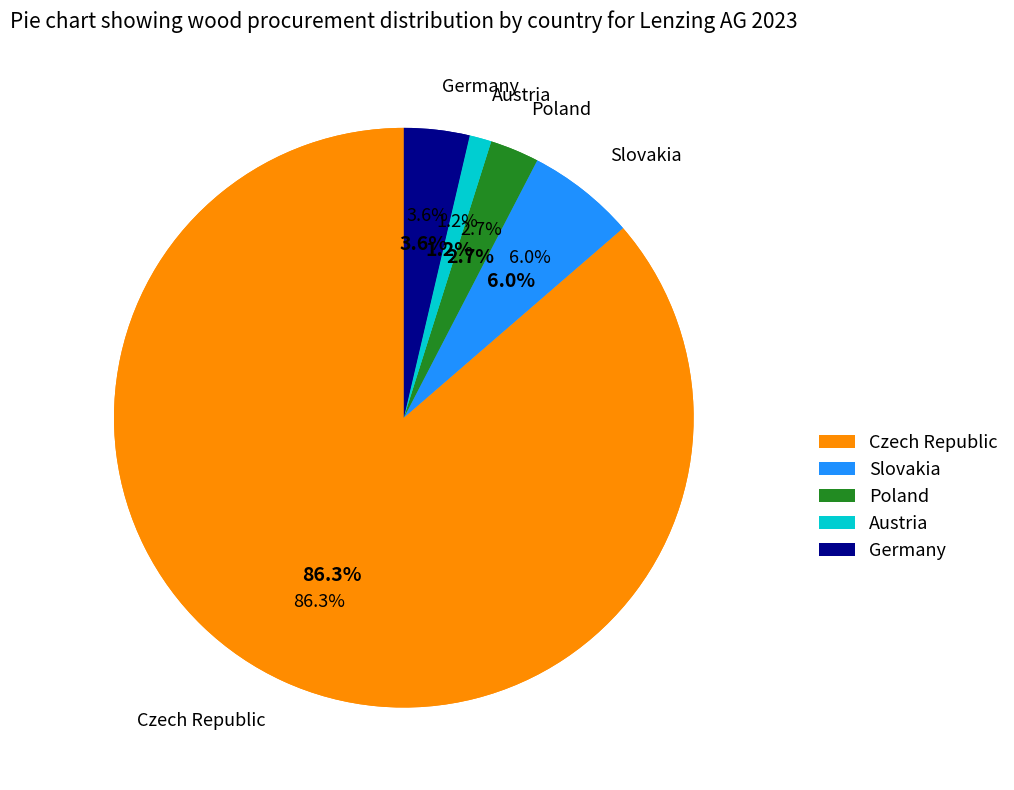

How many slices are in this pie chart?

5